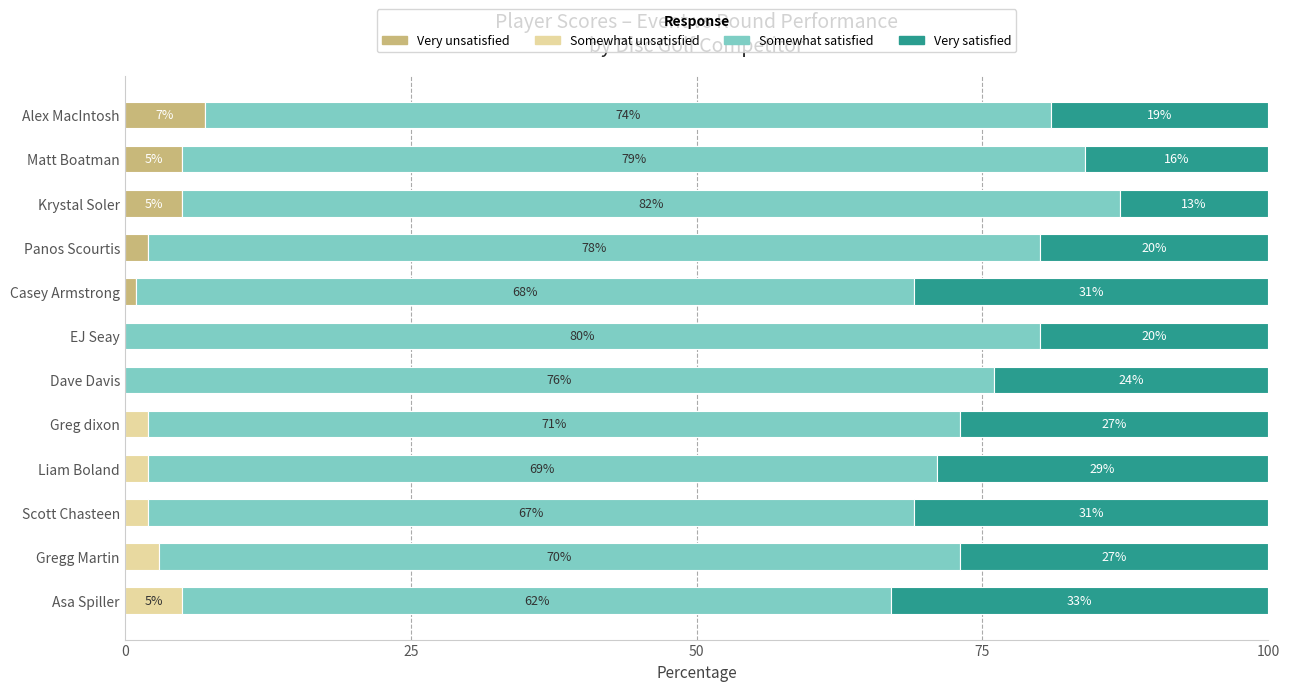

Is it true that Very unsatisfied equals 4 at Asa Spiller?

False